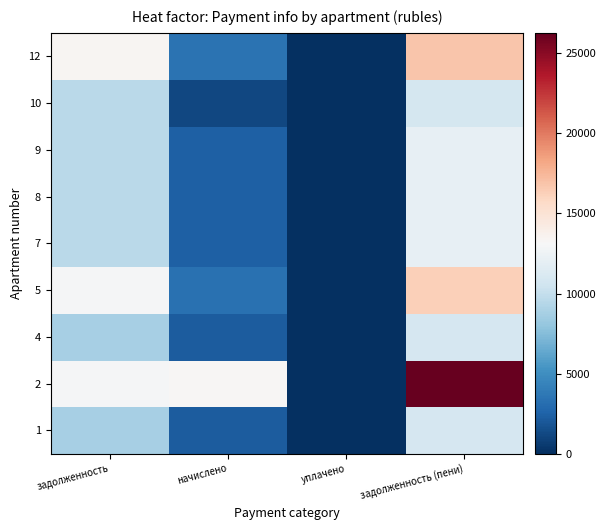

How many data points does each series have?

4